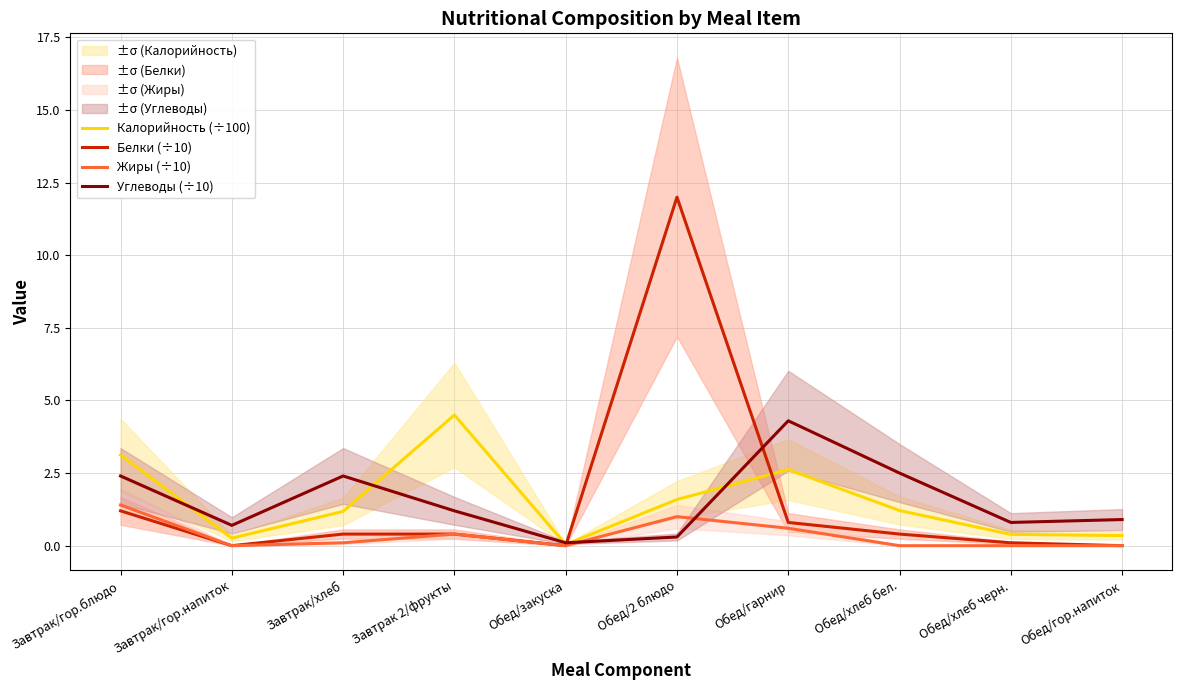

Rank the series by their maximum value, from lowest to highest.

Жиры (÷10), Углеводы (÷10), Калорийность (÷100), Белки (÷10)